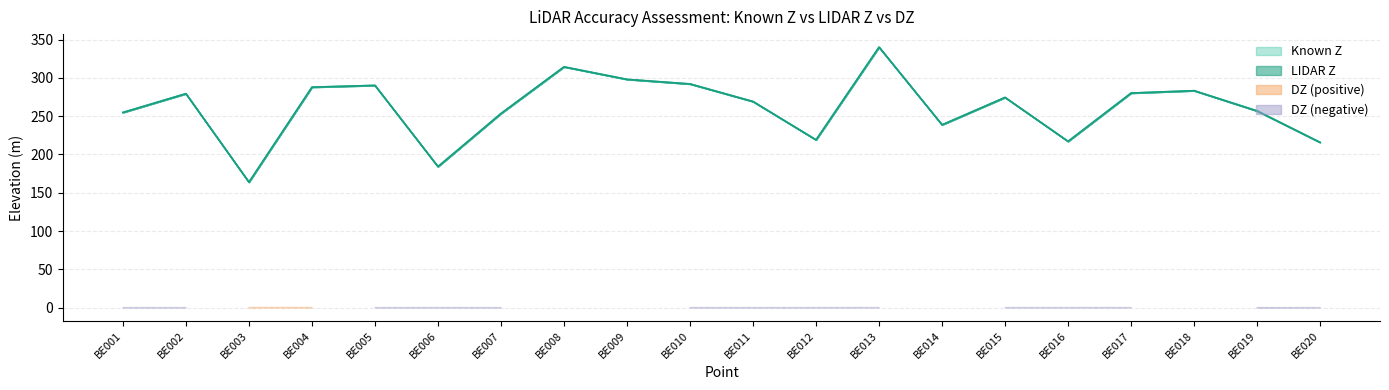

What is the difference between the maximum and second lowest values in the Known Z series?

156.0